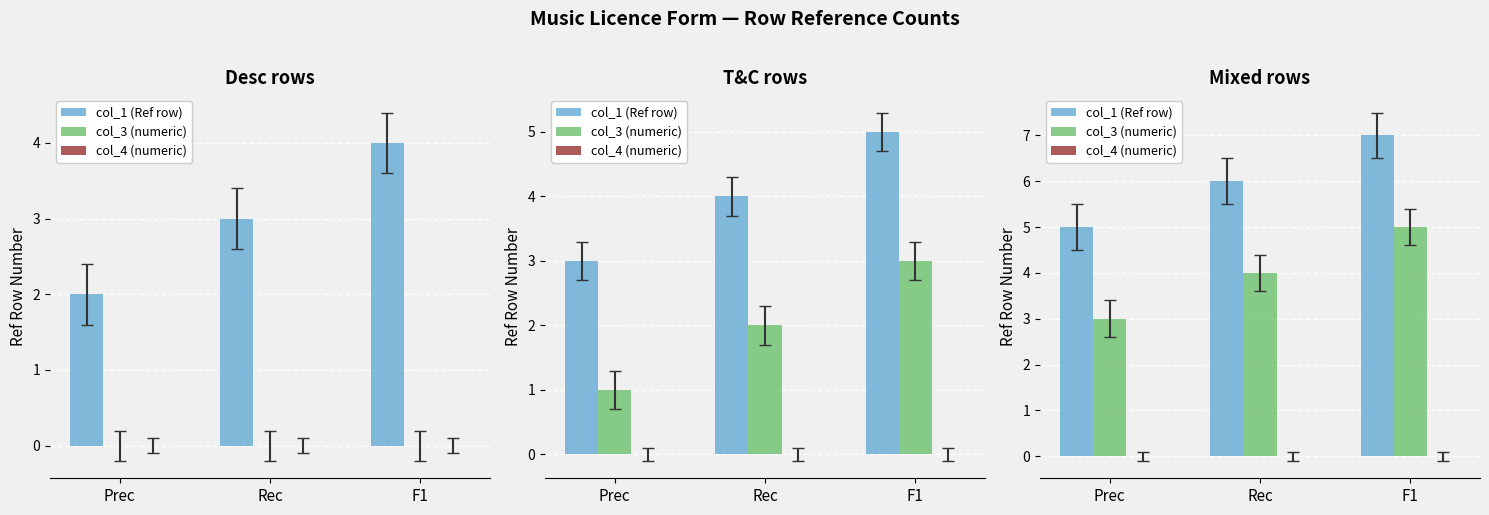

True or false: col_3 (numeric) has a value of 3 at Prec.

True